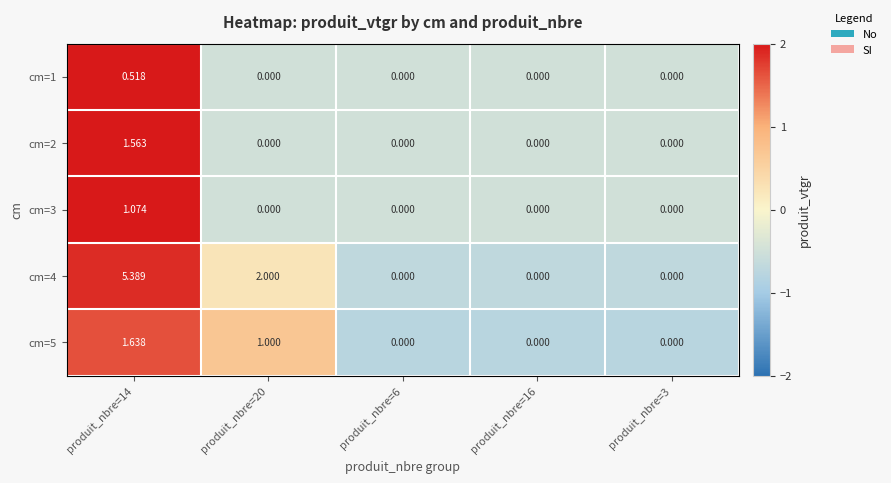

How many values in the cm=2 series exceed 0?

1